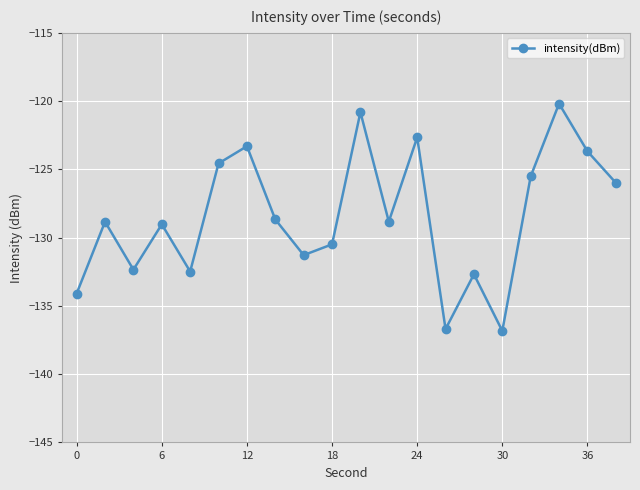

What is the average value?

-128.4